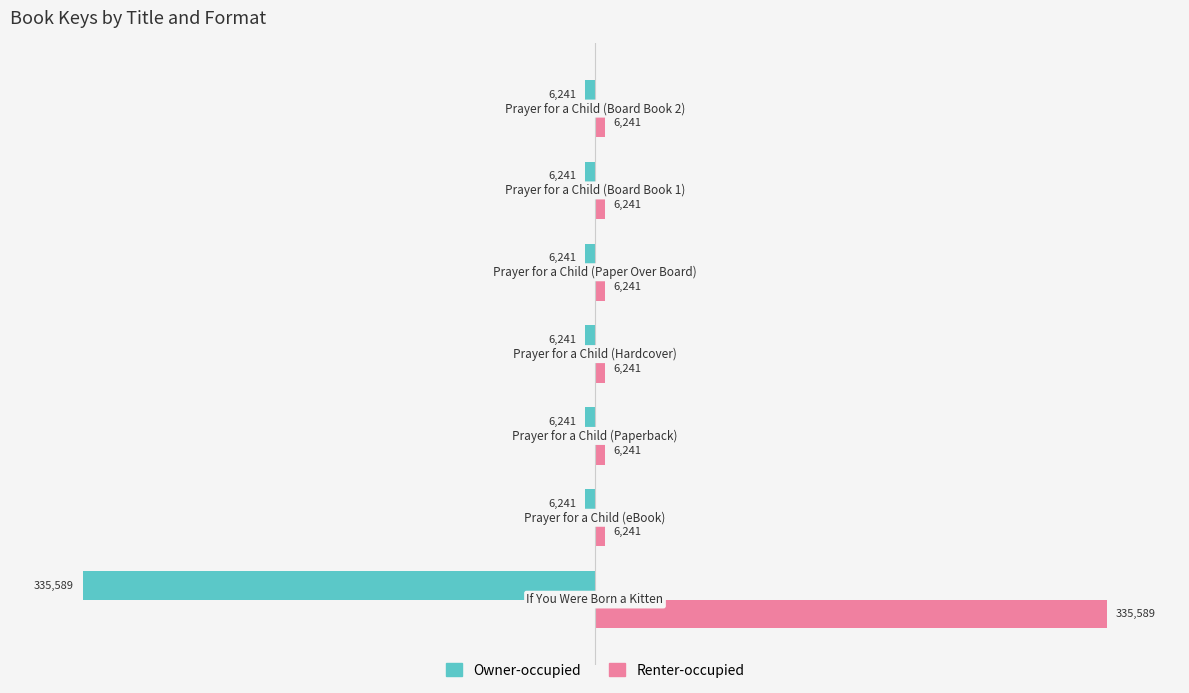

What are all the series names shown in the legend?

Owner-occupied, Renter-occupied